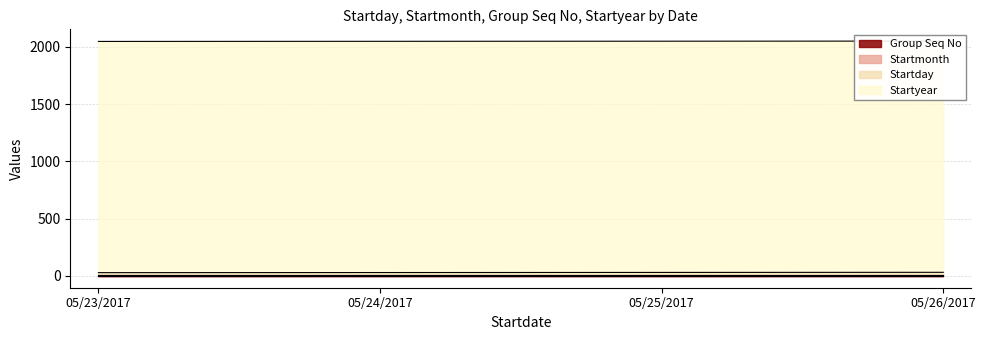

True or false: Startday and Startyear intersect in this chart.

False